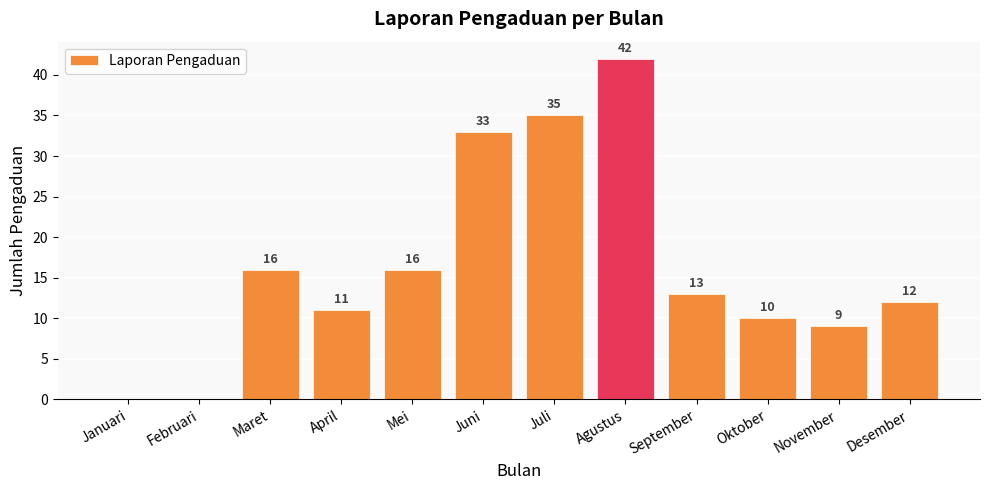

Reading right to left, list all the values displayed in this chart.

12	9	10	13	42	35	33	16	11	16	0	0